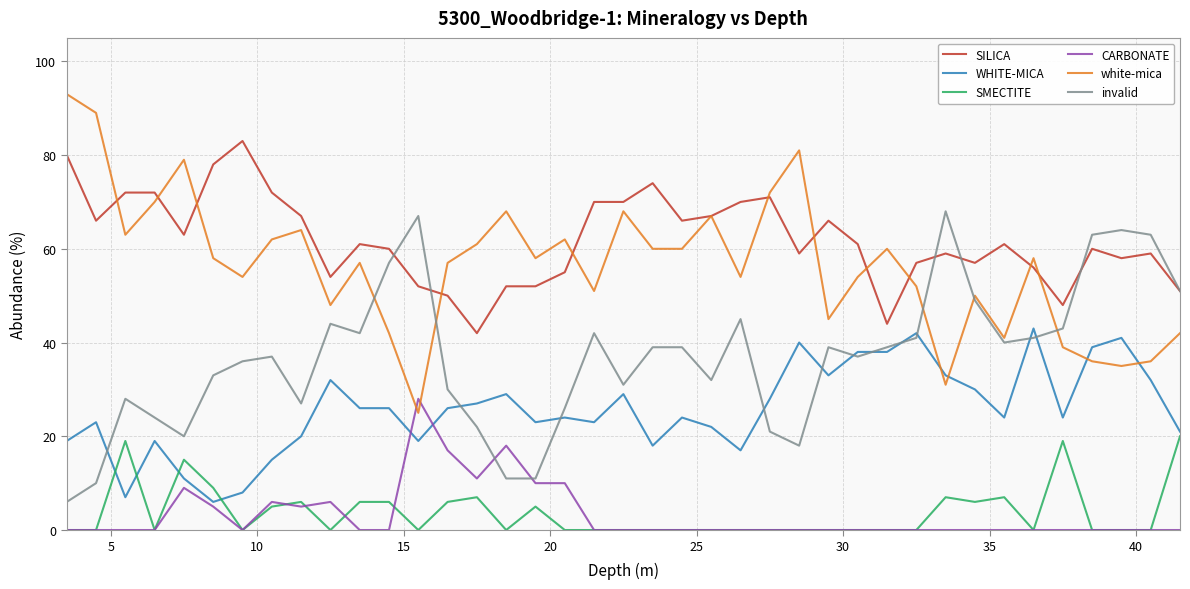

True or false: WHITE-MICA and SILICA cross at least once.

False